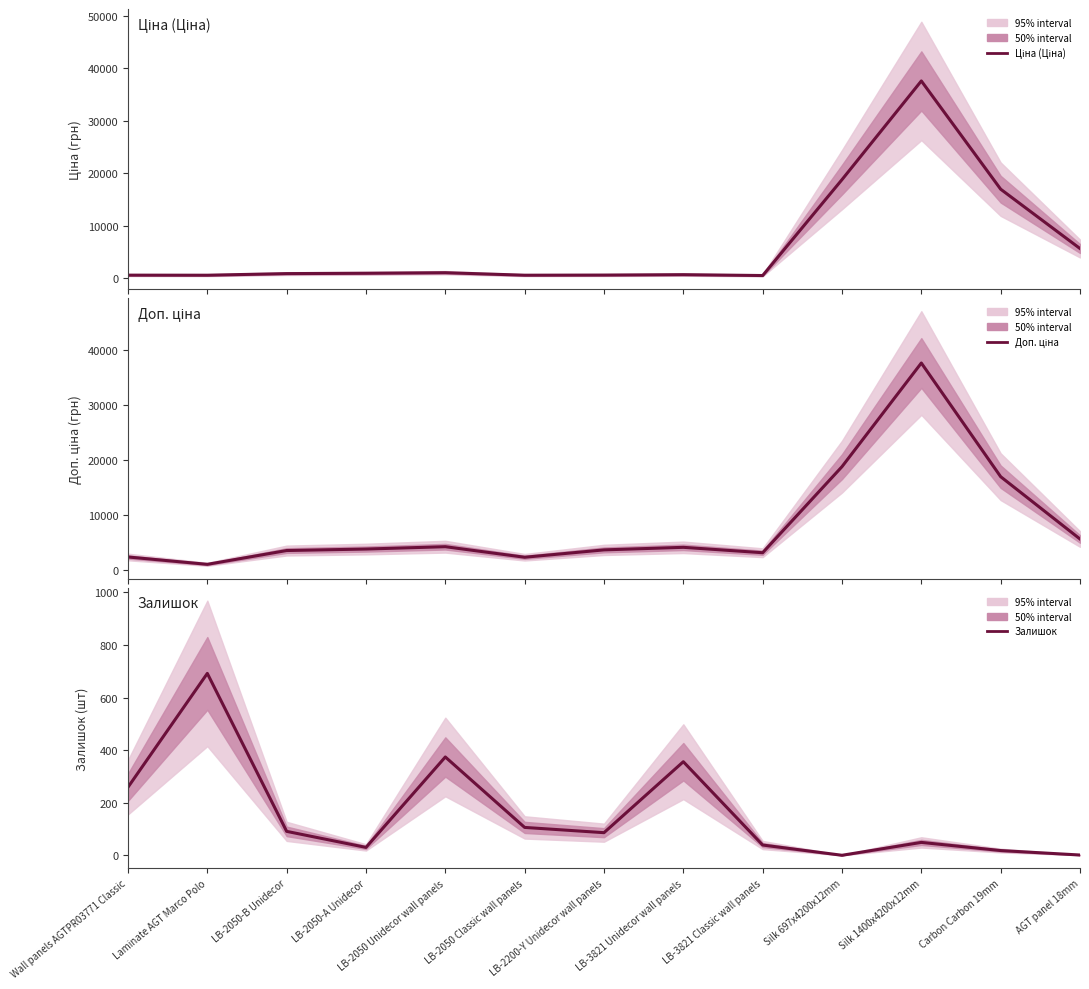

Reading left to right, transcribe all the data shown in this chart.

Ціна (Ціна): 603.7	589.9	895.9	963.5	1069.8	591.6	617.0	694.3	531.3	18796.8	37593.6	16976.3	5673.8
Доп. ціна: 2414.8	1081.7	3583.6	3854.0	4279.1	2366.5	3701.9	4165.6	3187.6	18796.8	37593.6	16976.3	5673.8
Залишок: 259.0	692.0	91.0	30.0	374.0	106.0	86.0	356.0	39.0	0.0	49.0	18.0	1.0